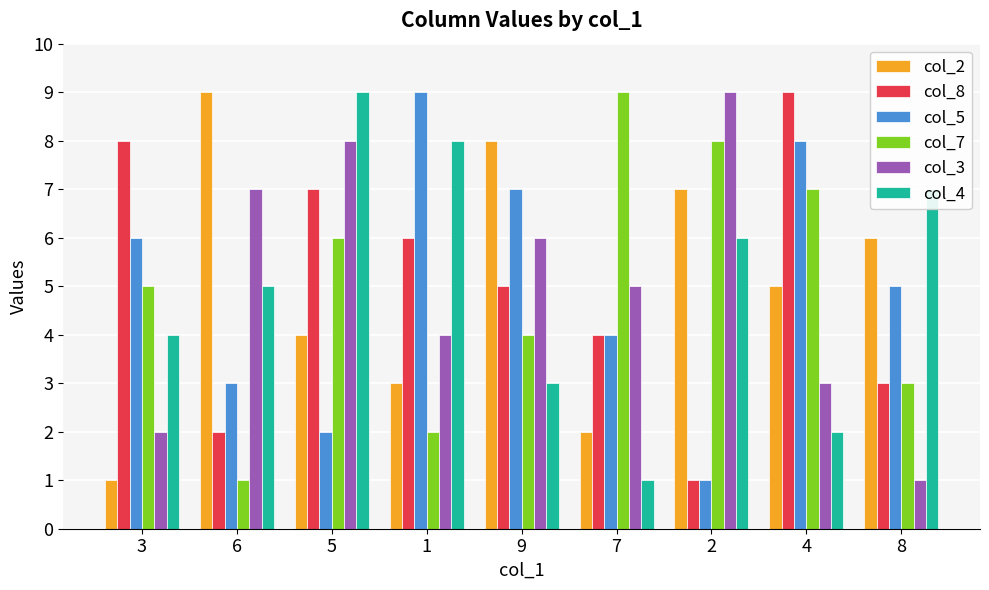

Does the chart contain stacked bars?

No